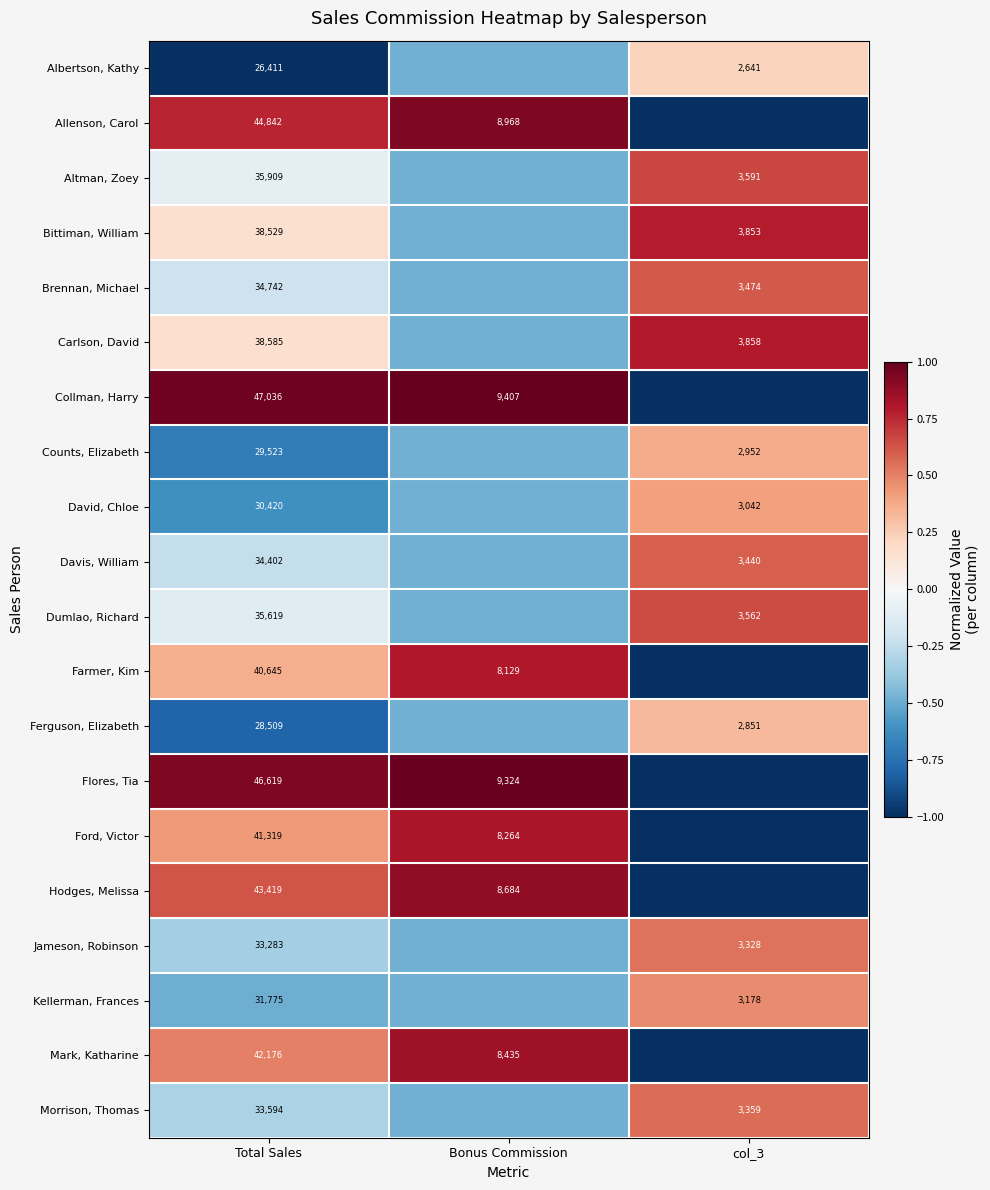

Is the value of Kellerman, Frances at col_3 greater than the value of Carlson, David at col_3?

No